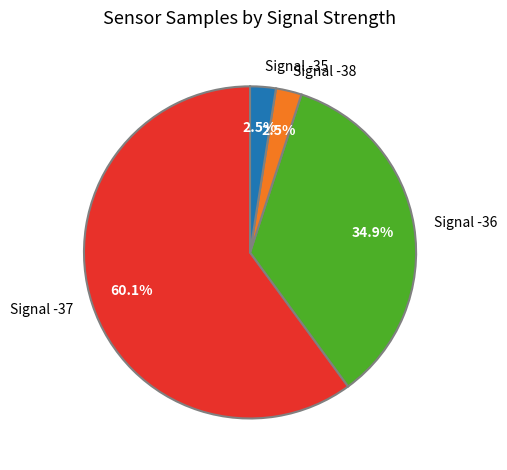

Which category has the biggest portion of the pie?

Signal -37